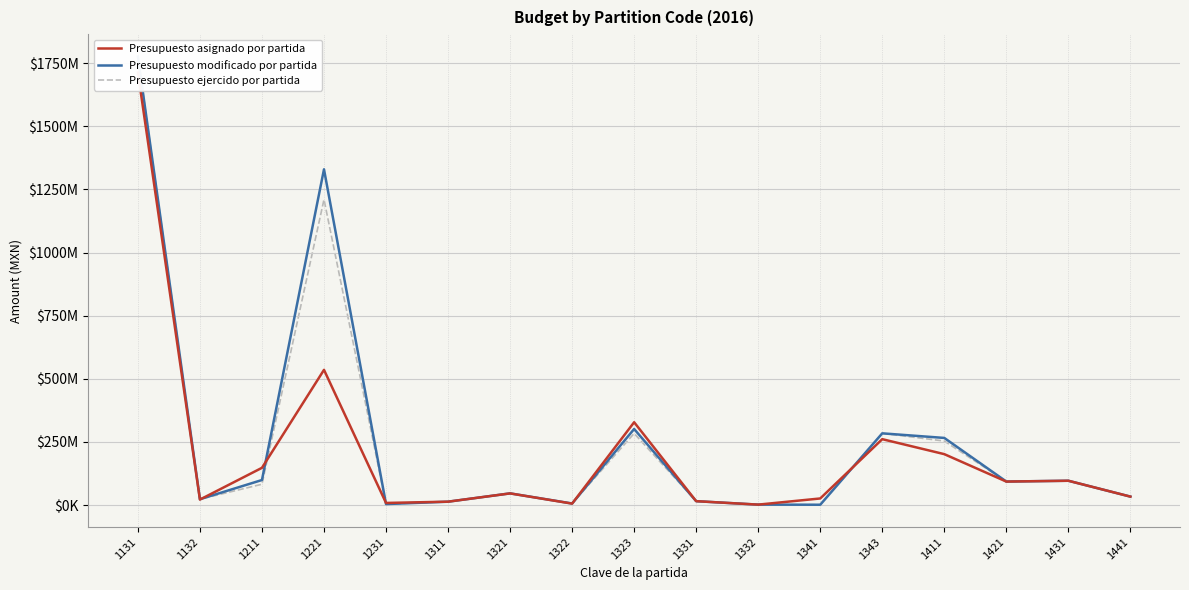

Reading left to right, what are all the values shown in this chart?

Presupuesto asignado por partida: 1131=1712592254.0	1132=21682604.0	1211=147390307.0	1221=535340986.0	1231=8286400.0	1311=13334174.0	1321=46057210.0	1322=5663911.0	1323=327890145.0	1331=15337380.0	1332=1656769.0	1341=26050245.0	1343=260858640.0	1411=201561551.0	1421=92957674.0	1431=96211193.0	1441=33391541.0
Presupuesto modificado por partida: 1131=1775923373.0	1132=23096788.9	1211=99072659.1	1221=1329500551.6	1231=3839924.0	1311=13258752.1	1321=46269045.7	1322=6102364.0	1323=301128752.1	1331=15246580.2	1332=1650886.3	1341=1192159.4	1343=283925722.5	1411=265759988.8	1421=93060414.7	1431=96223667.7	1441=33396973.9
Presupuesto ejercido por partida: 1131=1775923373.0	1132=23096788.9	1211=82394741.7	1221=1210181615.3	1231=3831924.0	1311=13258752.1	1321=46269045.7	1322=6102364.0	1323=283582784.1	1331=15246580.2	1332=1650886.3	1341=1190459.8	1343=283925722.5	1411=253461455.3	1421=93014946.2	1431=96223667.7	1441=33391540.7